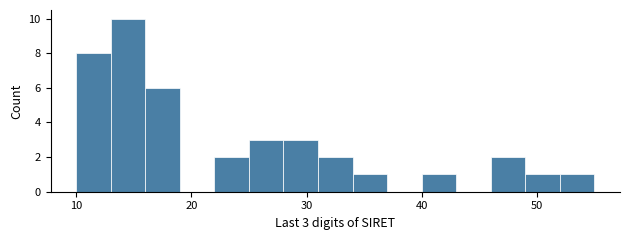

Read against the x-axis, roughly where is the centre of the tallest bar?

15